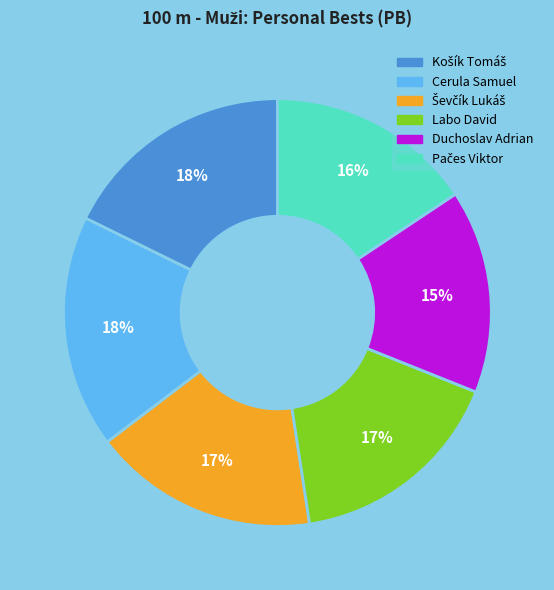

Is there any slice that represents more than half of the pie?

No